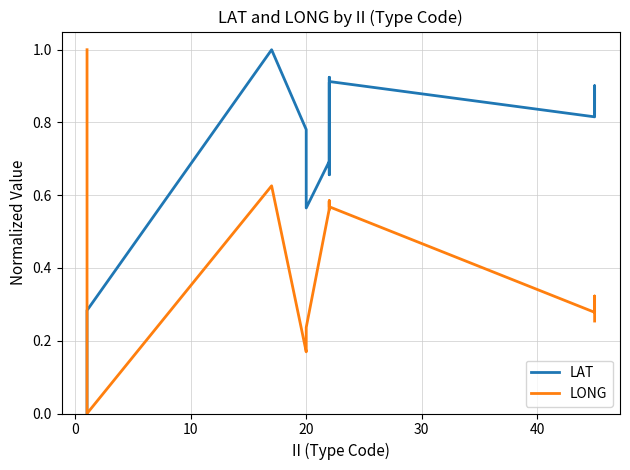

After their last crossing, which series has the higher values: LAT or LONG?

LAT